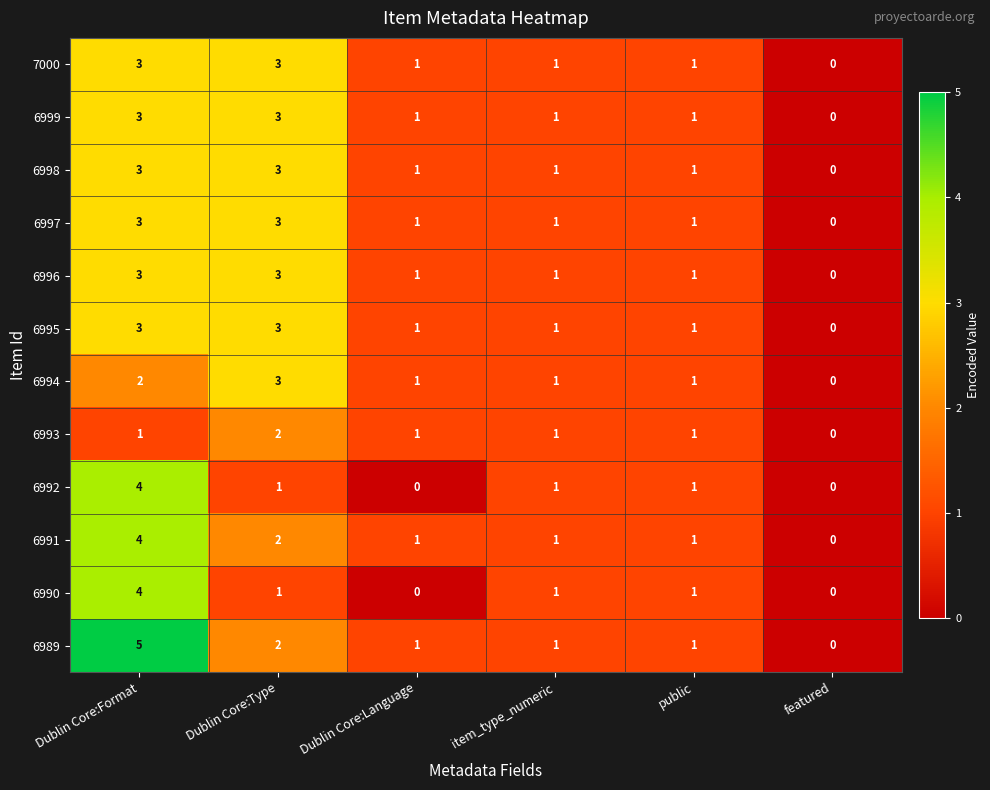

At which label does 6999 first exceed 1?

Dublin Core:Format